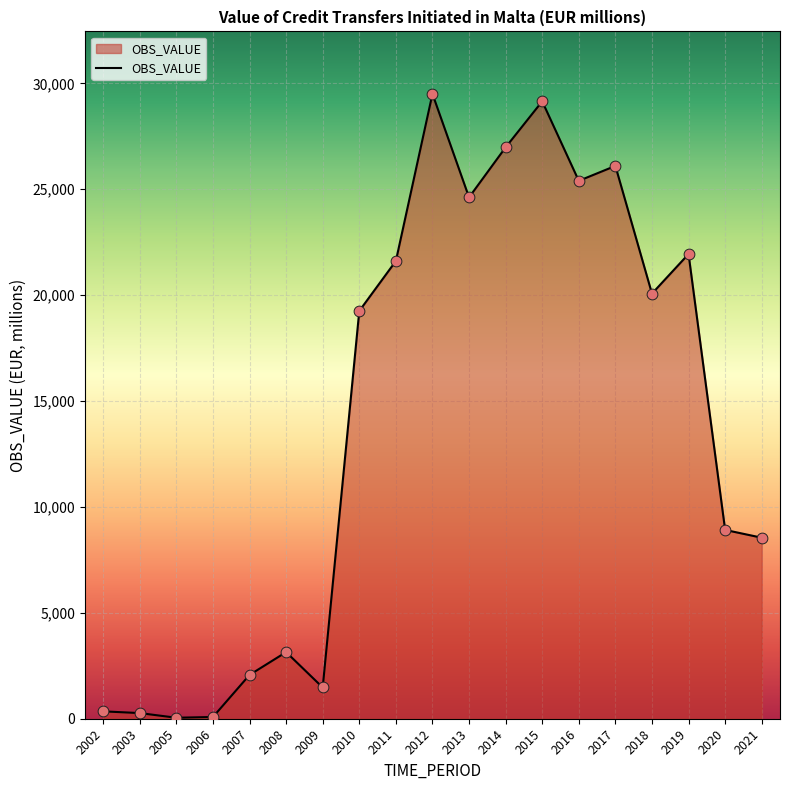

Which has a higher value, 2016 or 2019?

2016